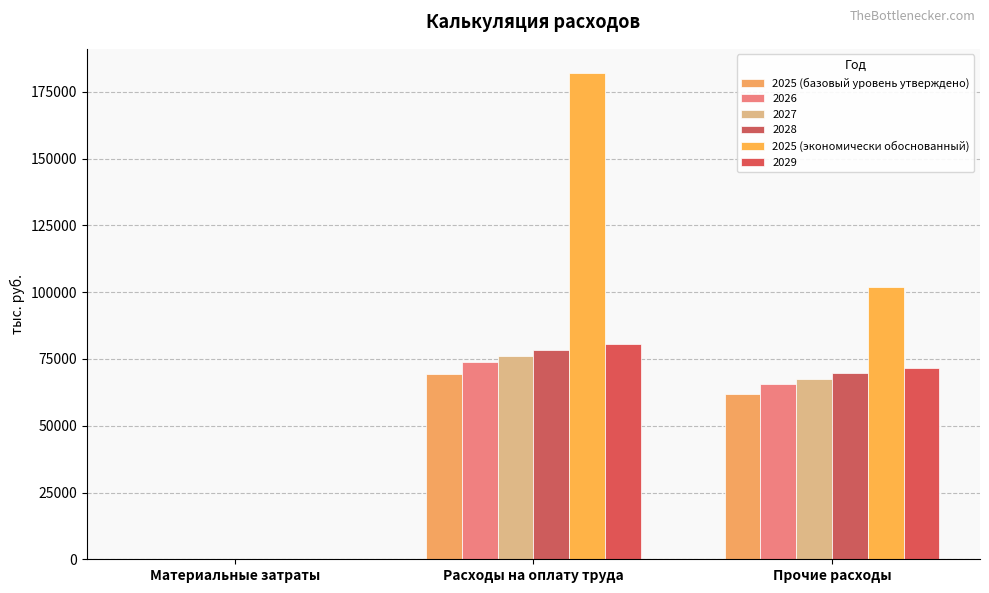

Which category has the lowest value across all series?

Материальные затраты